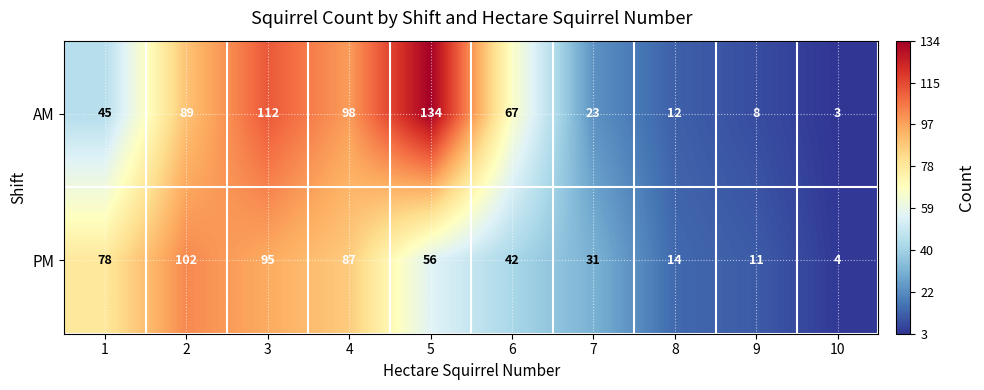

At which label is PM closest to 53?

5